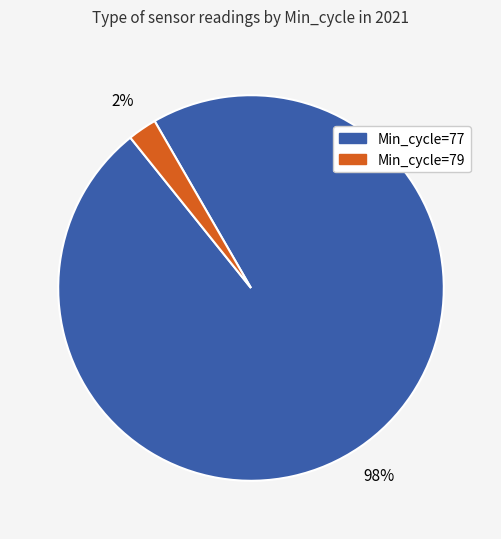

Which category has the biggest portion of the pie?

Min_cycle=77